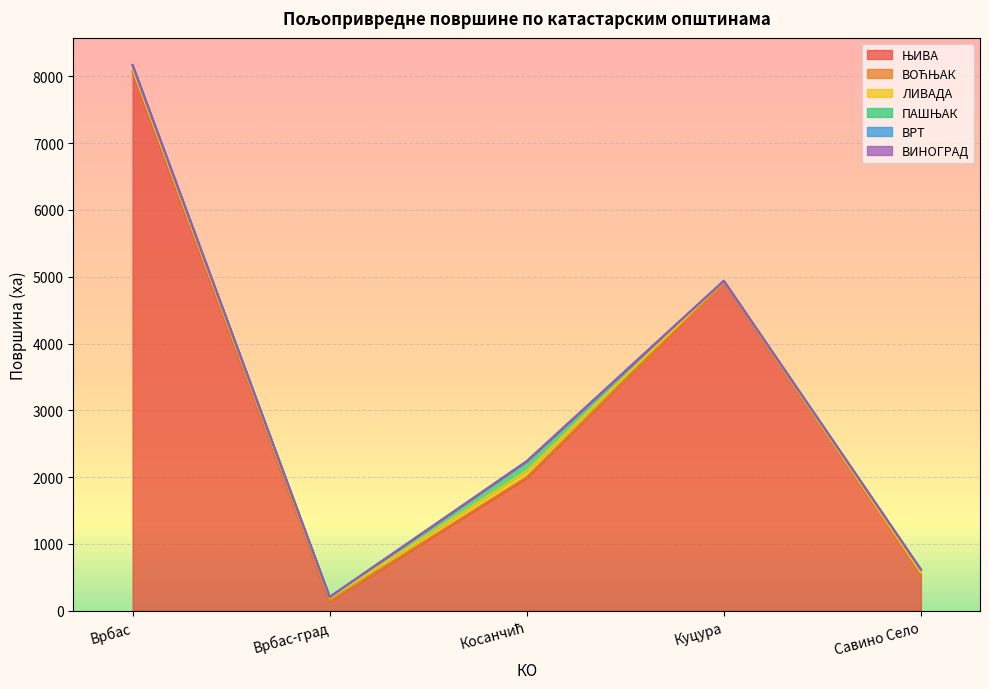

At which category is the sum across all series the highest?

Врбас